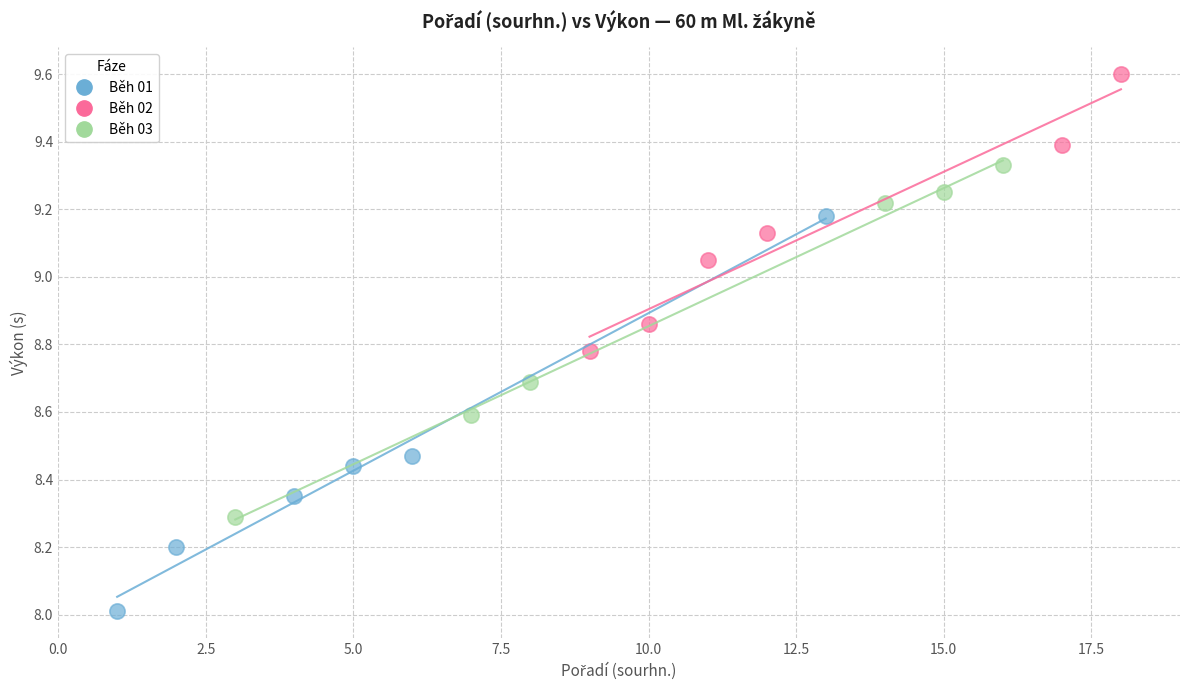

Which series contains the lowest Y value?

Běh 01